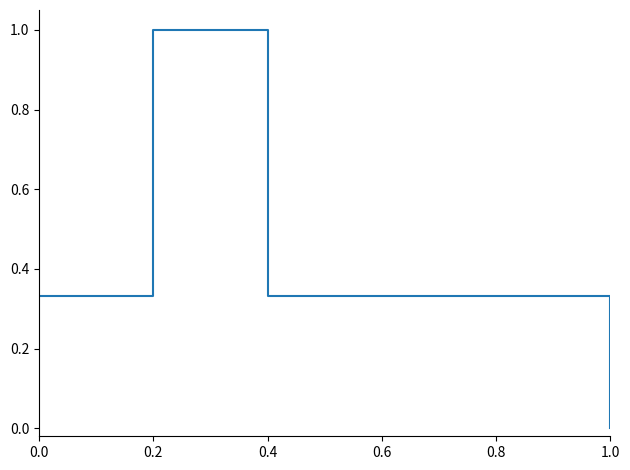

How many lines are shown in the chart?

1